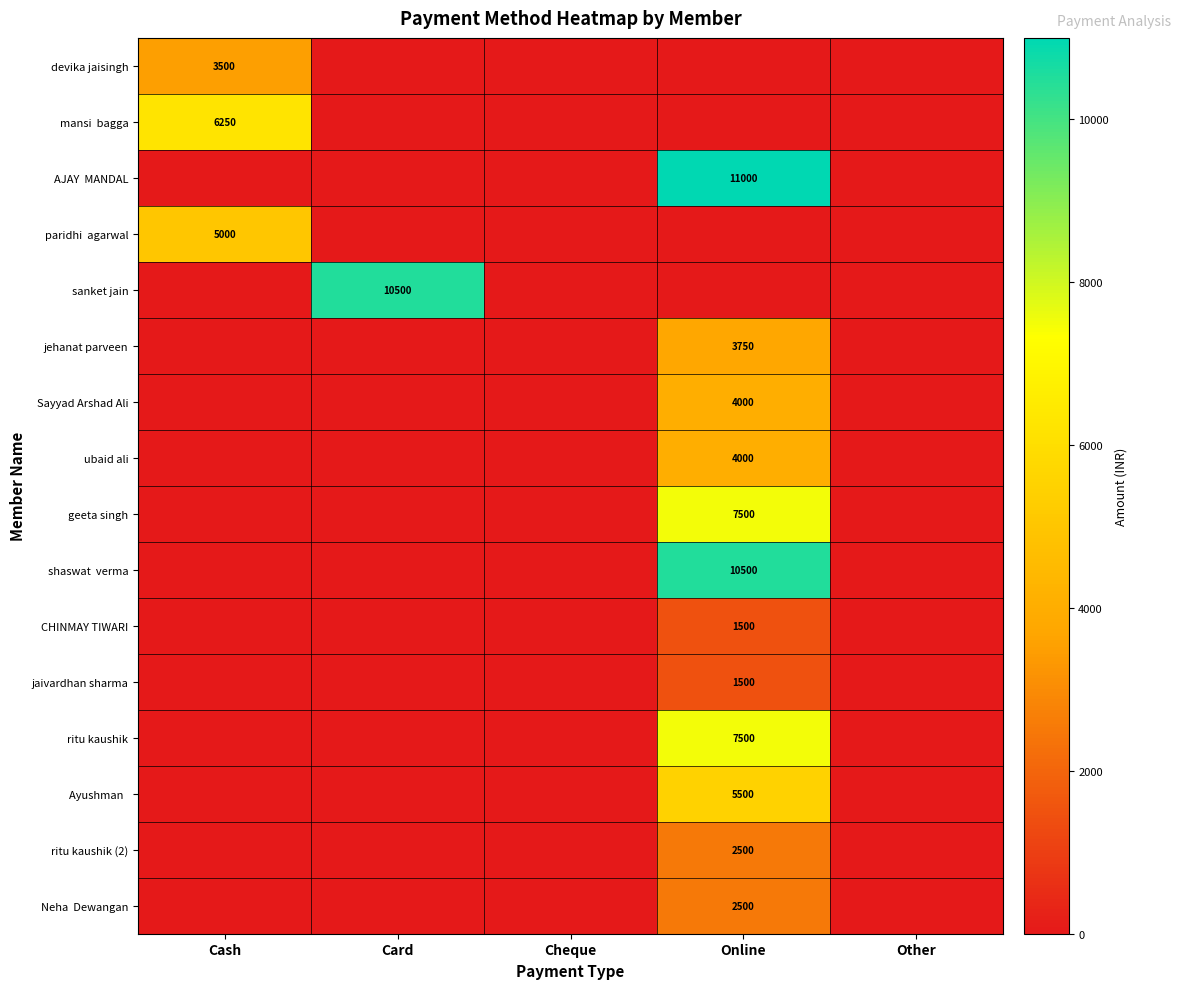

Is it true that ubaid ali equals 1831 at Online?

False